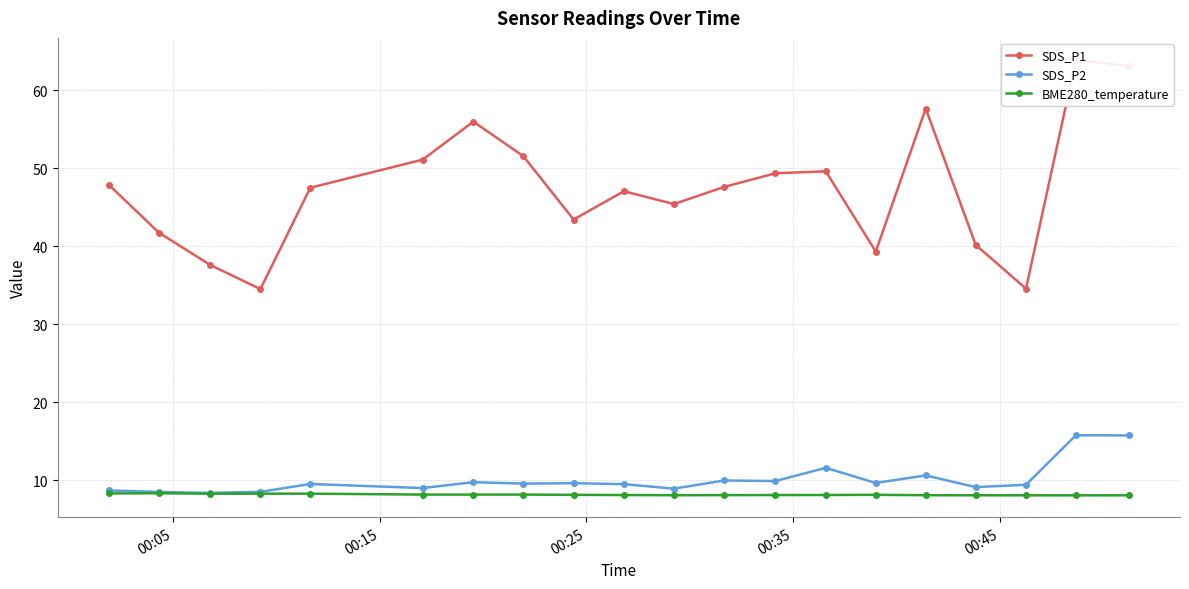

True or false: SDS_P2 has more than 2 points higher than both neighbors.

True